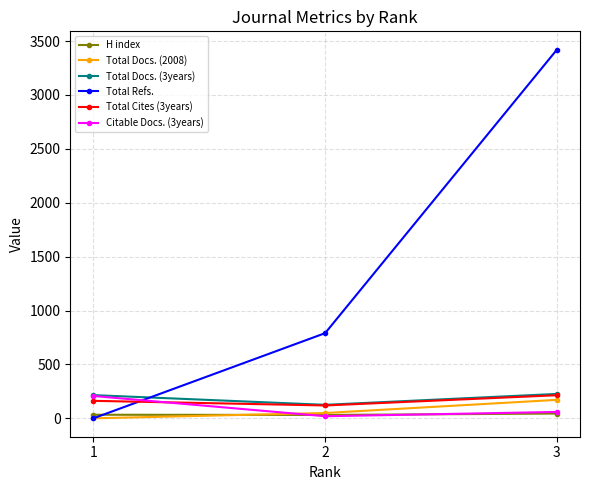

What is the value of the Citable Docs. (3years) point at the 3rd from the left?

59